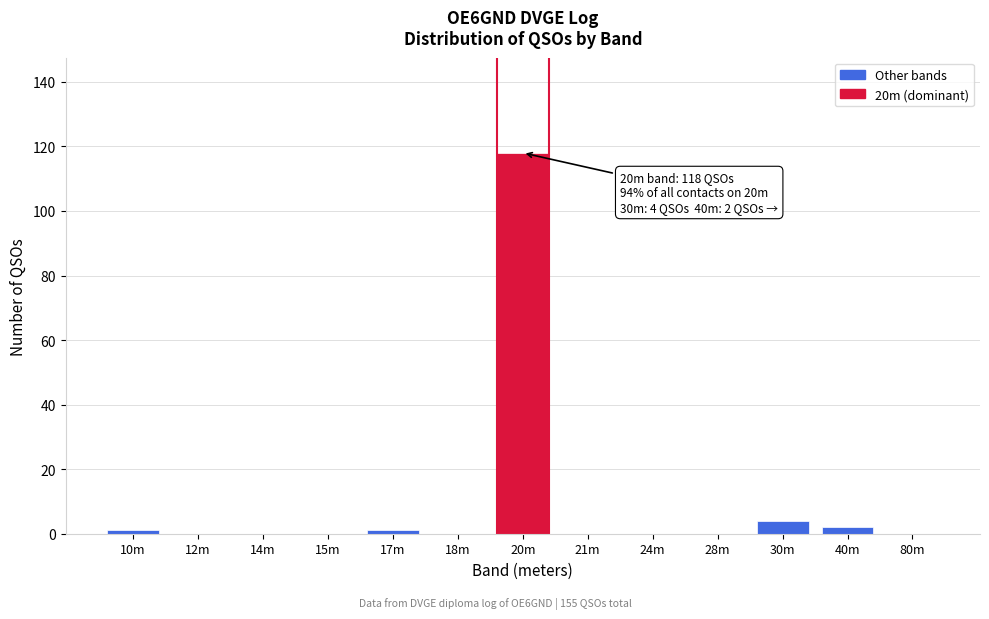

Reading left to right, list all the values displayed in this chart.

10m=1	12m=0	14m=0	15m=0	17m=1	18m=0	20m=118	21m=0	24m=0	28m=0	30m=4	40m=2	80m=0